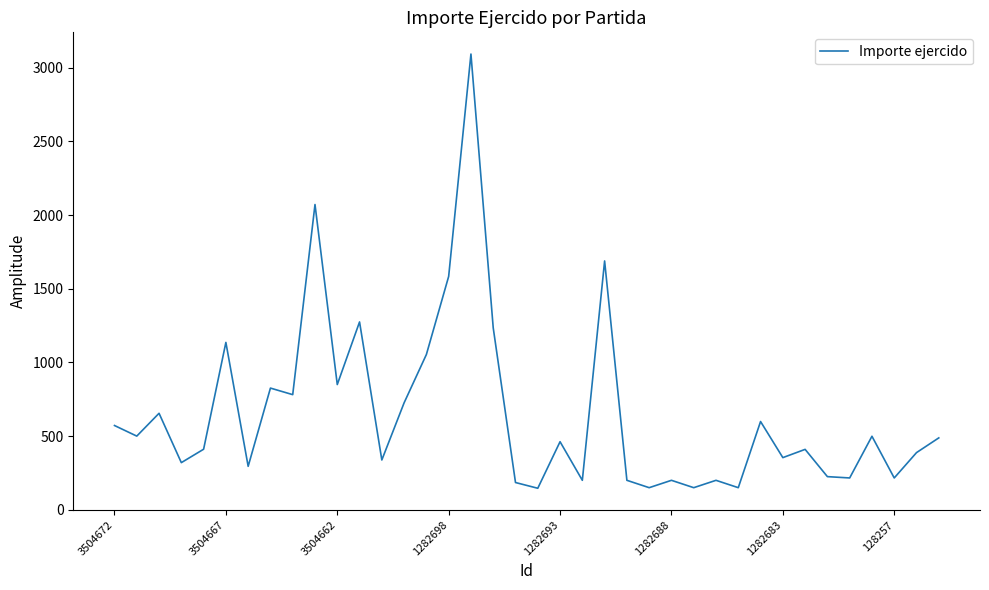

What is the difference between the maximum and minimum values?

2947.4